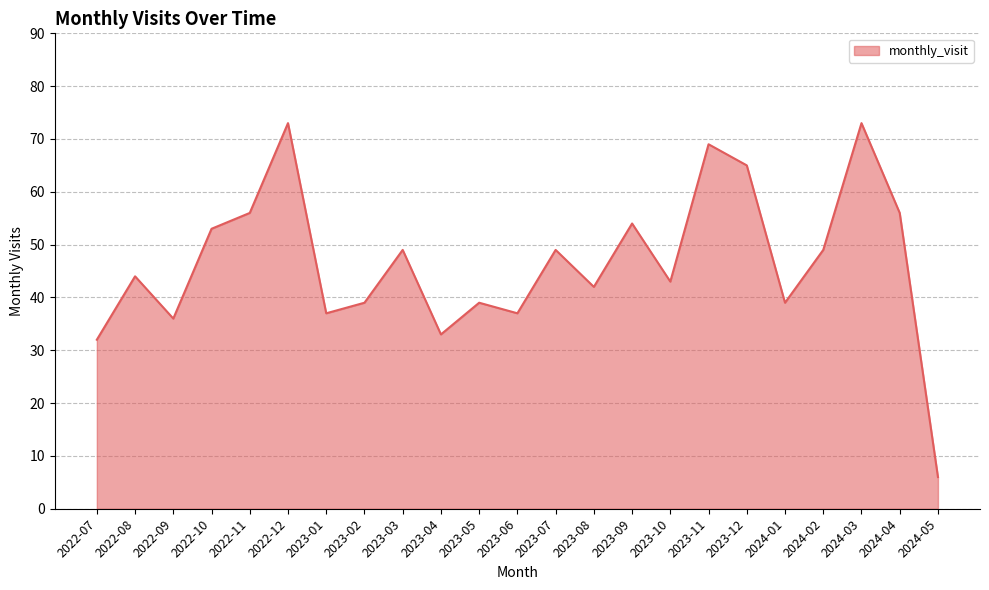

What is the minimum value shown in the chart?

6